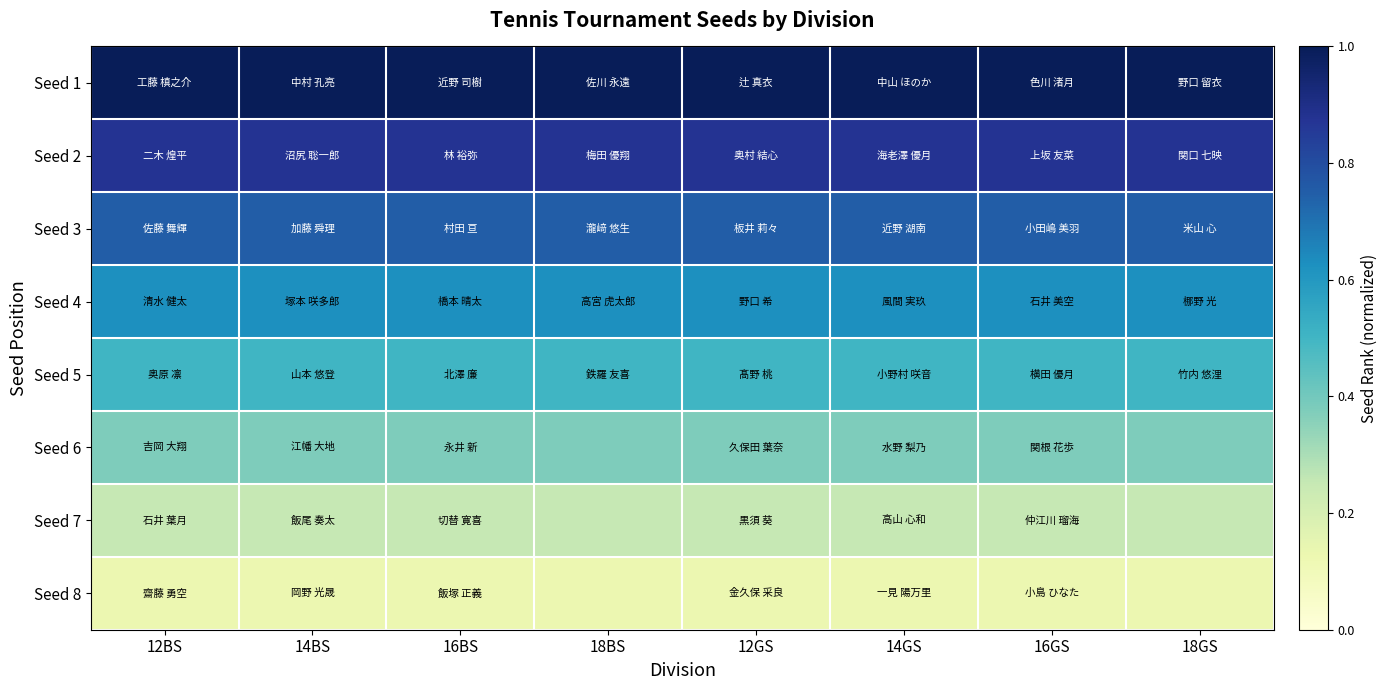

Between 12GS and 16BS, which is larger?

12GS